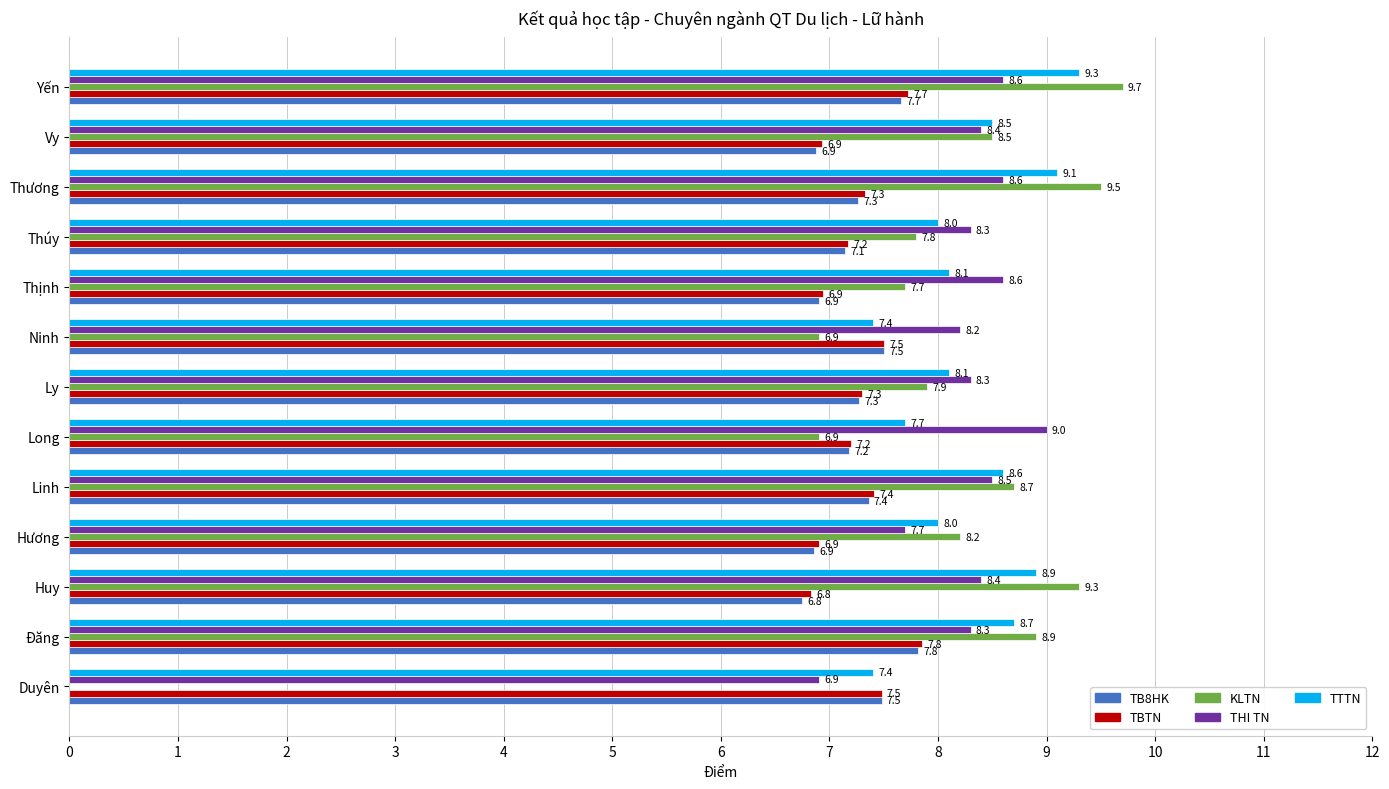

How many series are shown in this chart?

5